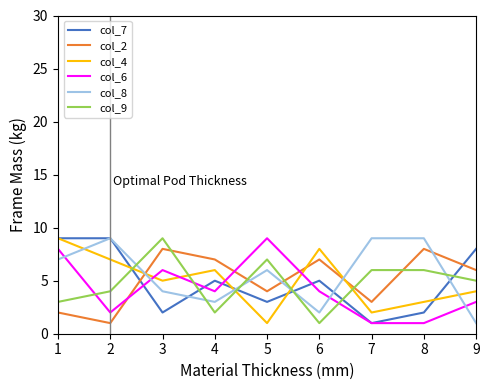

Rank the series at 3 from lowest to highest value.

col_7, col_8, col_4, col_6, col_2, col_9